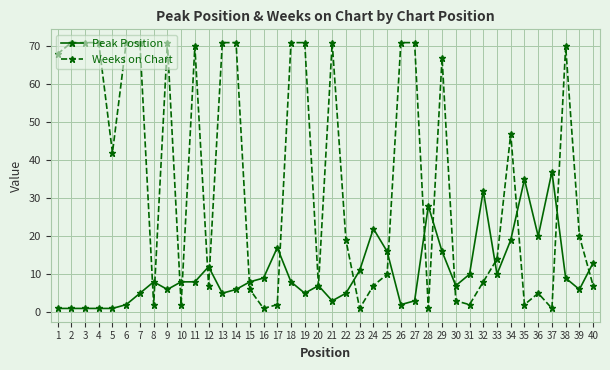

At 6, list the series in order from smallest to largest.

Peak Position, Weeks on Chart